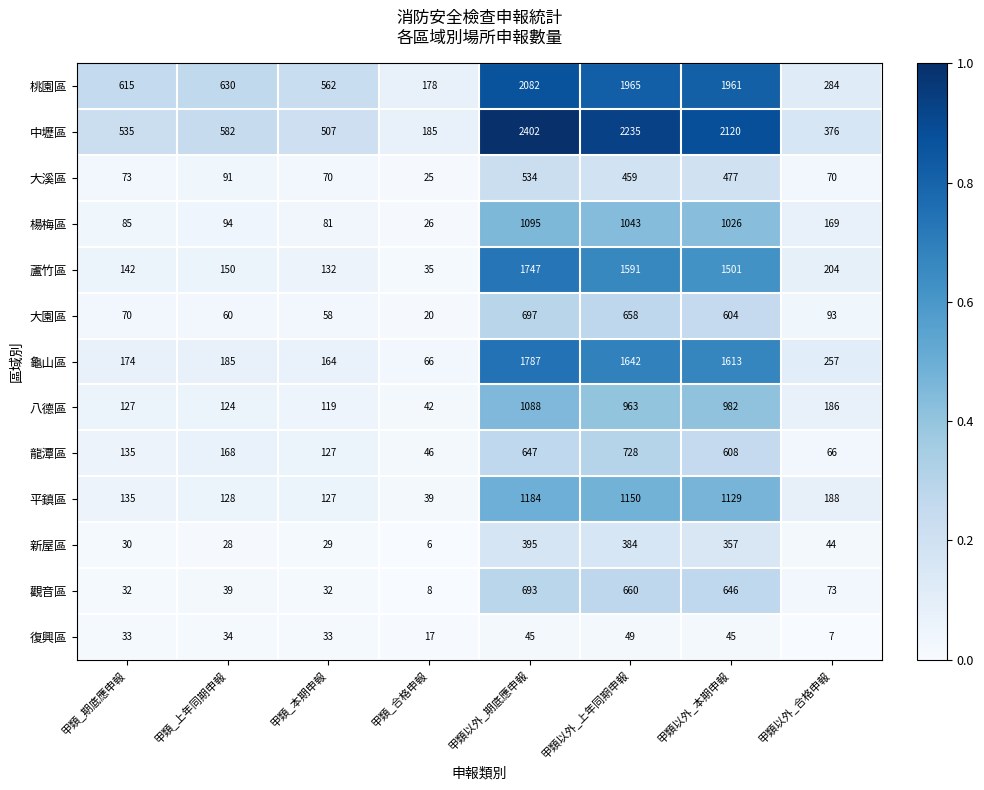

The value of 復興區 at 甲類_期底應申報 is 33. True or false?

True